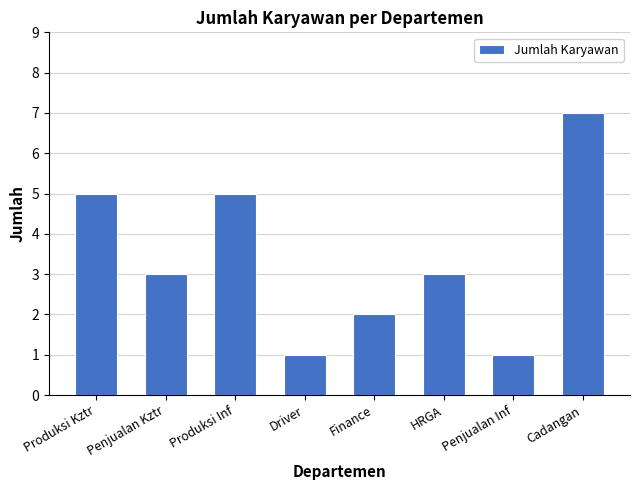

What position from the right is Finance?

4